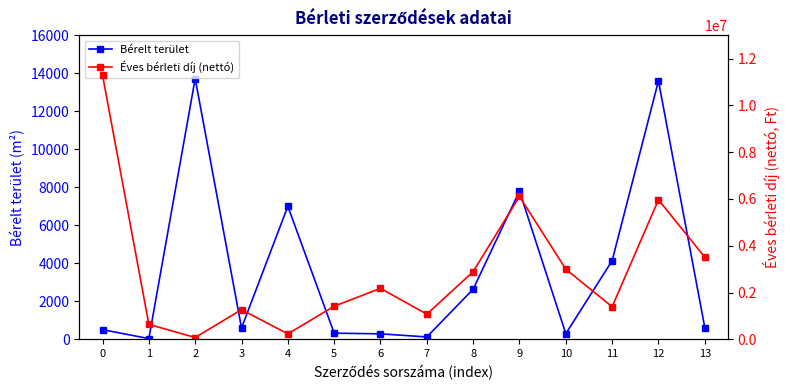

List the series in order of their peak value, lowest first.

Bérelt terület, Éves bérleti díj (nettó)